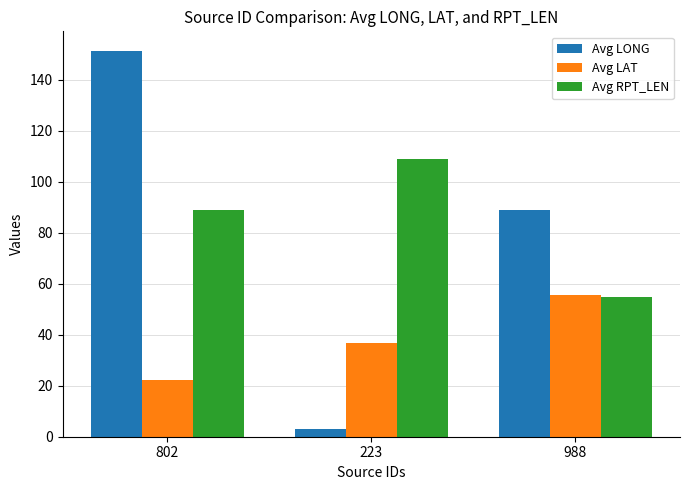

At which category does the chart reach its minimum across all series?

223